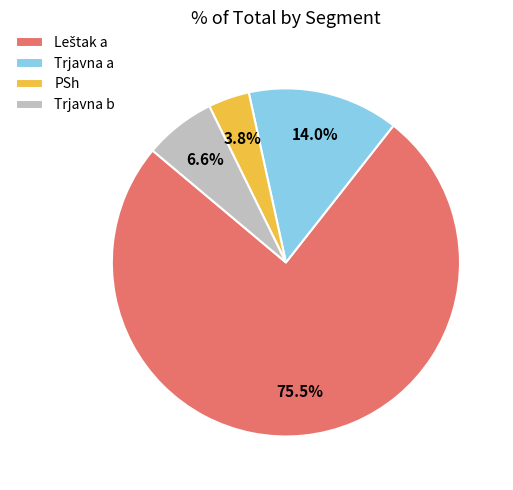

Which slice is the smallest?

PSh